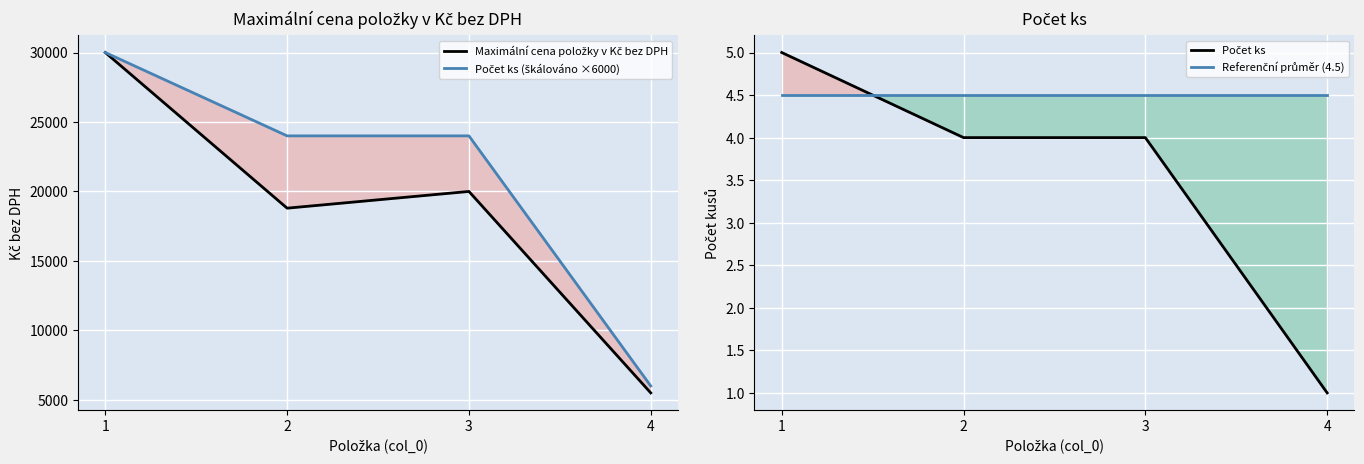

At which category does the chart reach its peak across all series?

1